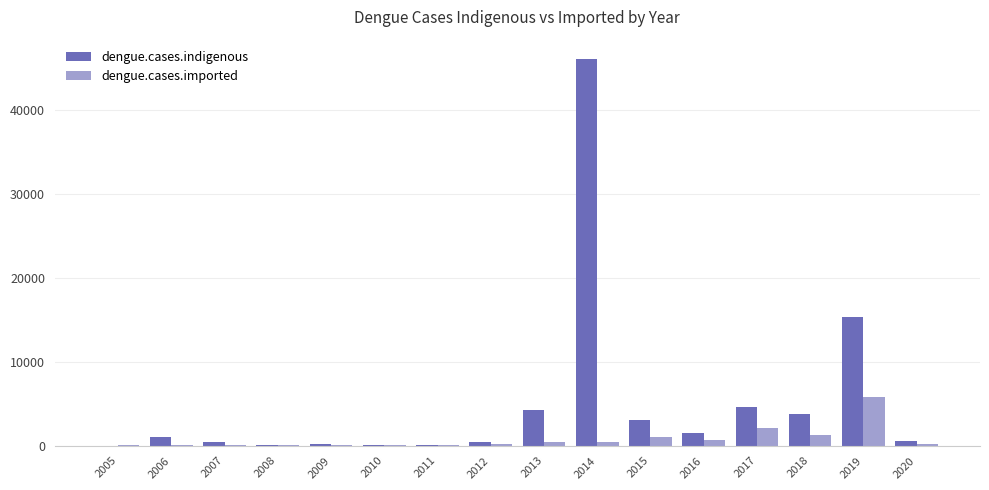

True or false: dengue.cases.imported has a value of 158 at 2020.

True